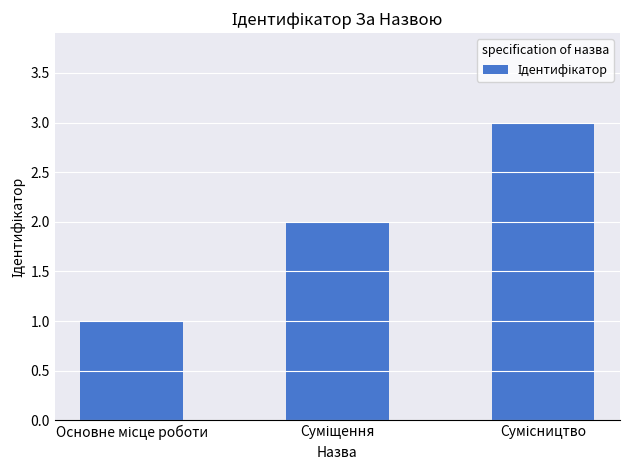

Are the bars horizontal?

No